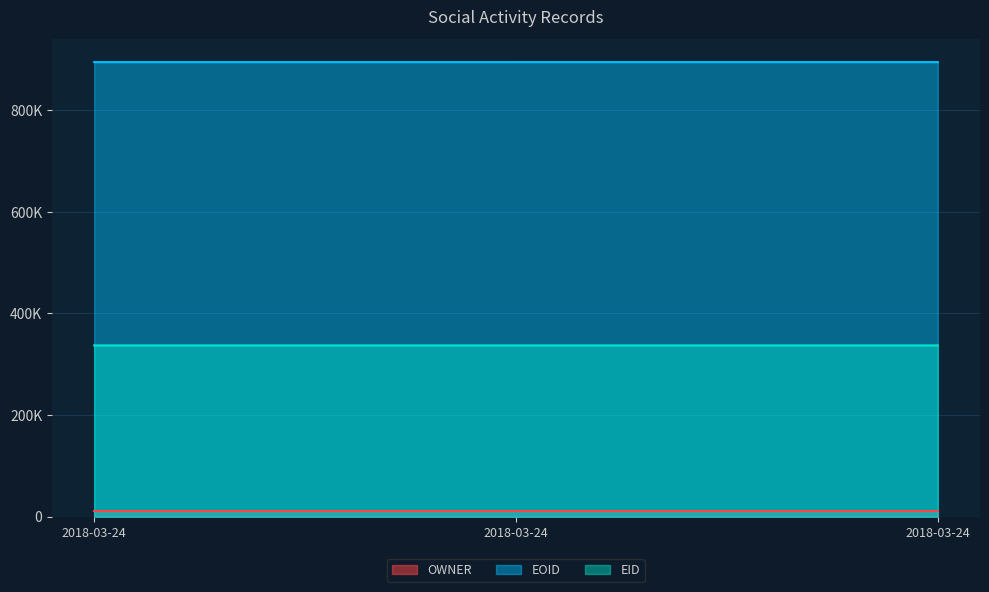

Does the chart have visible grid lines?

Yes